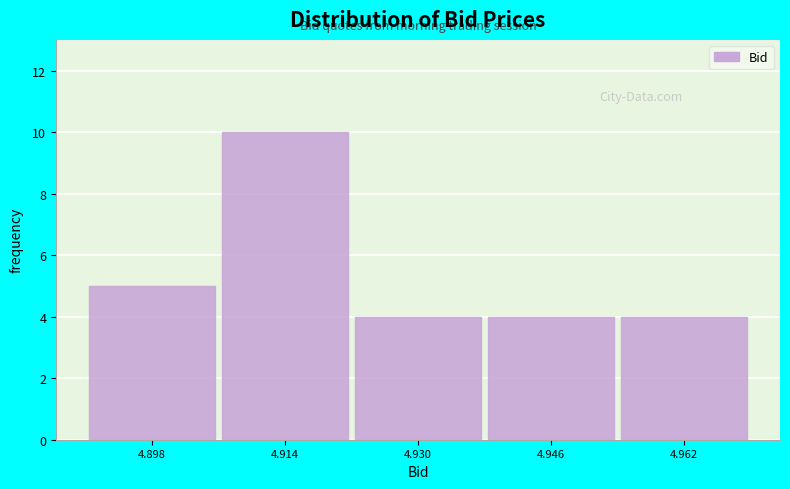

Reading left to right, list every bar in this chart as the range it spans on the x-axis followed by its height. The values are not printed on the chart, so give them approximately, as read against the axis.

4.890 to 4.906: 5
4.906 to 4.922: 10
4.922 to 4.938: 4
4.938 to 4.954: 4
4.954 to 4.970: 4